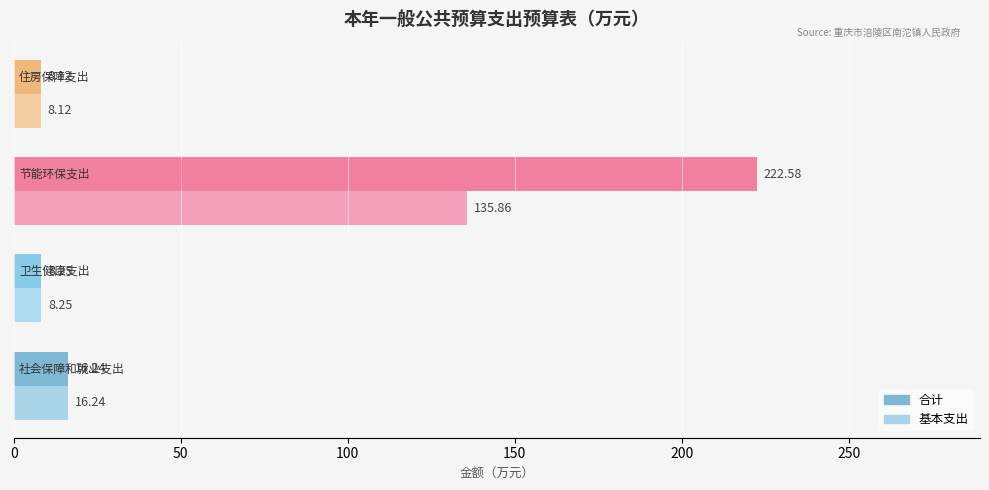

What is the minimum value shown in the chart?

8.1